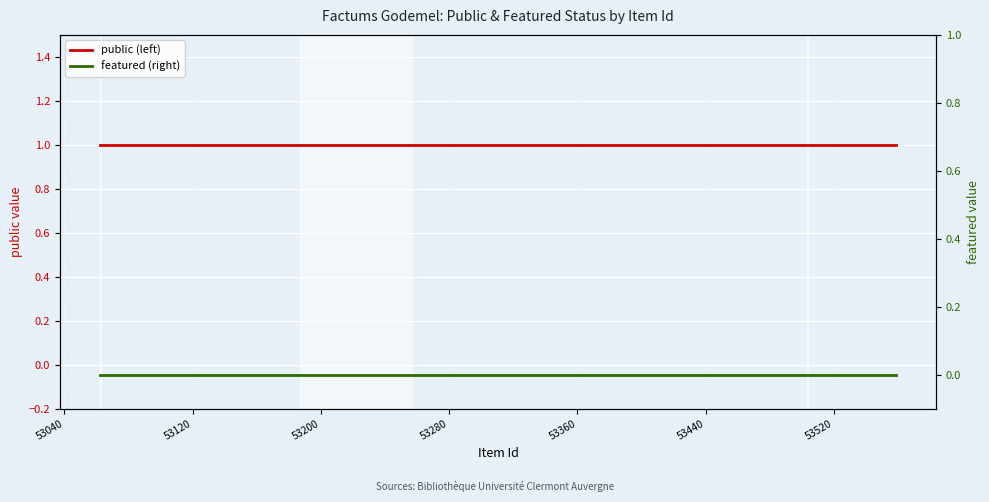

The value of public (left) at 53520 is 2. True or false?

False